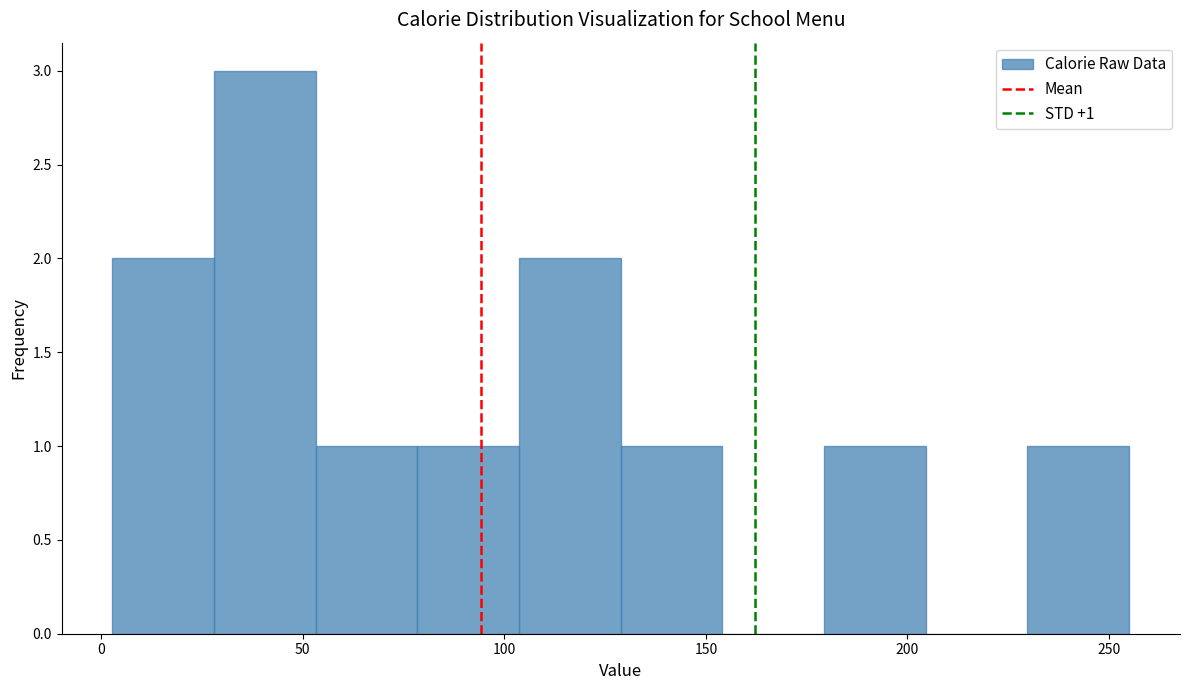

Over which range of the x-axis is the bar tallest?

30 to 55